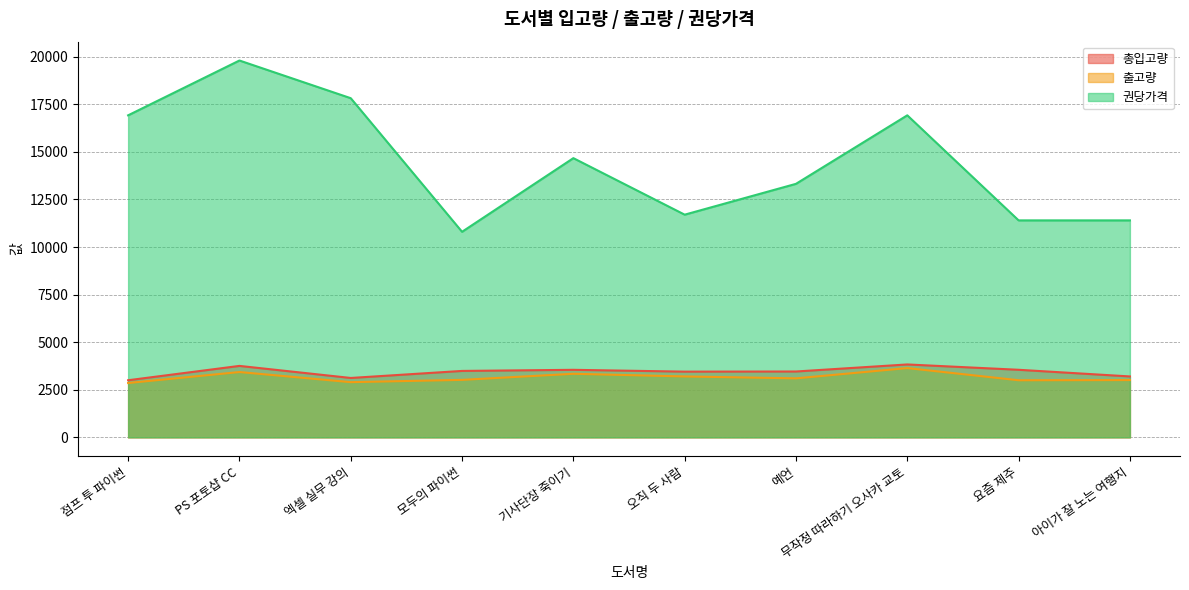

True or false: 권당가격 has a value of 16710 at 오직 두 사람.

False